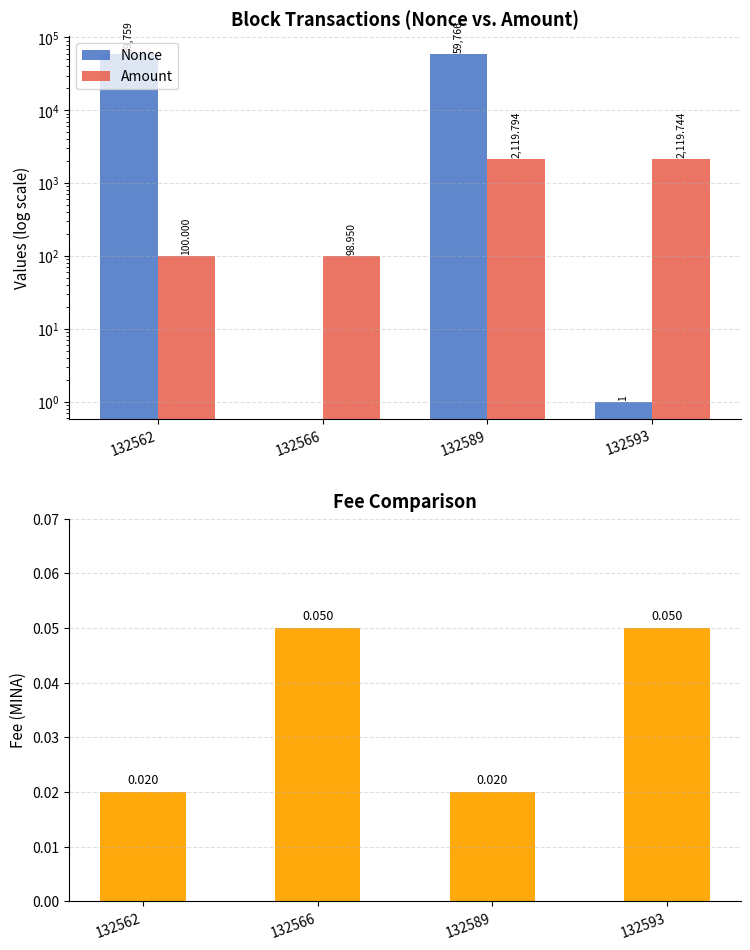

Reading right to left, transcribe all the data shown in this chart.

Nonce: 1.0	59766.0	0.0	59759.0
Amount: 2119.7	2119.8	99.0	100.0
Fee: 0.1	0.0	0.1	0.0